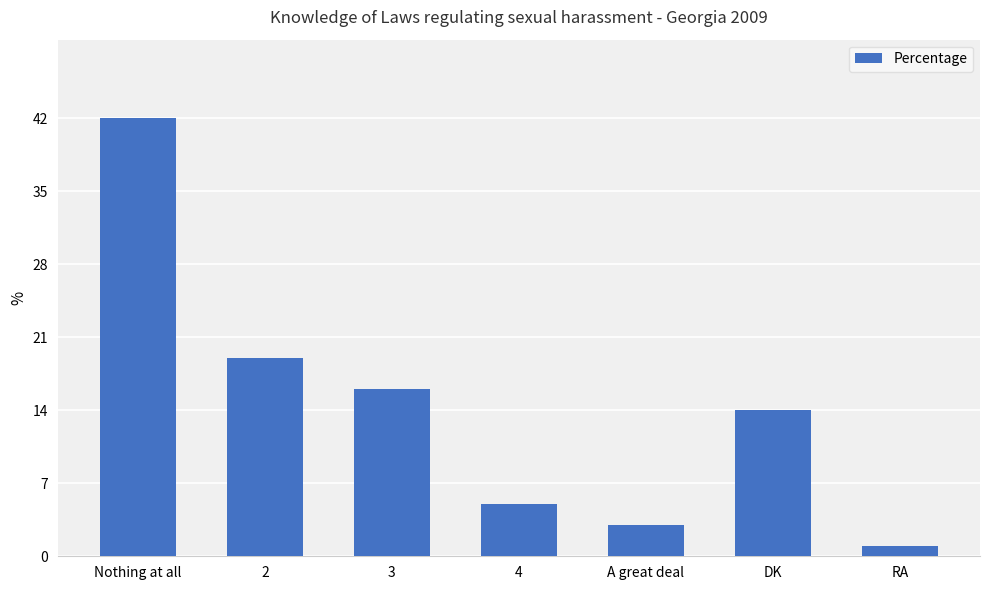

What is the label of the 1st bar from the left?

Nothing at all